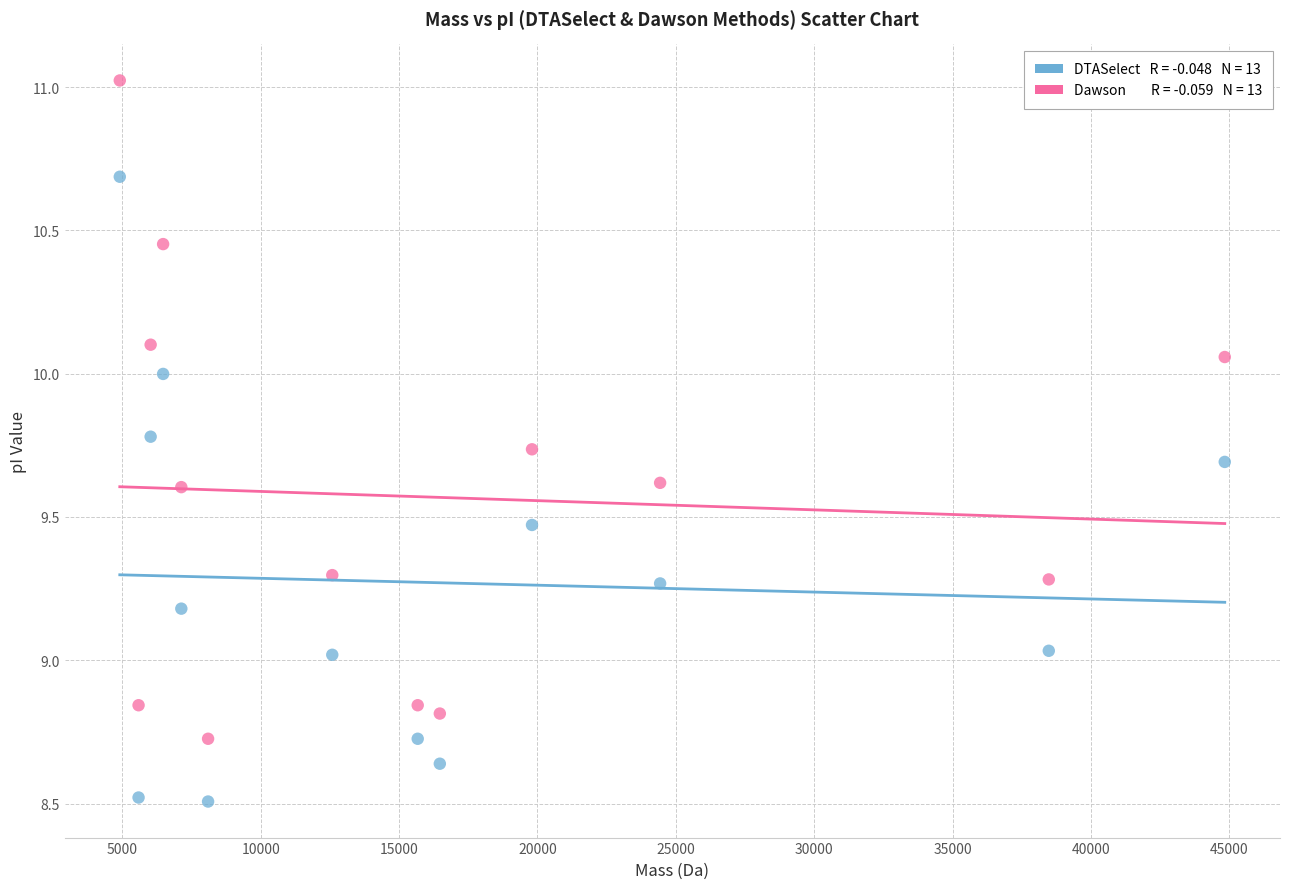

Across all data points, what is the range of Y values (max minus min)?

2.5